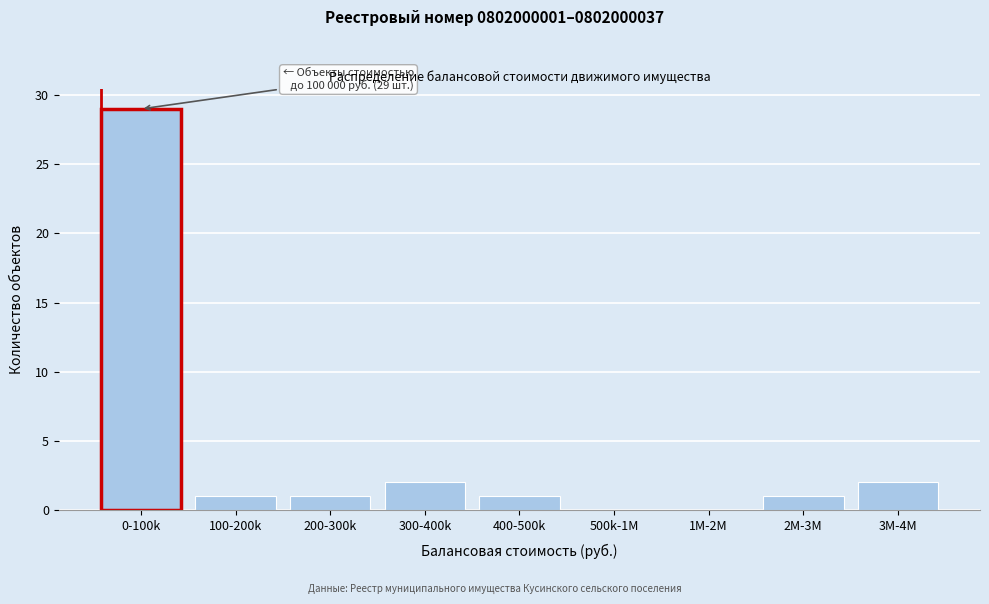

Reading left to right, transcribe all the data shown in this chart.

0-100k=29	100-200k=1	200-300k=1	300-400k=2	400-500k=1	500k-1M=0	1M-2M=0	2M-3M=1	3M-4M=2